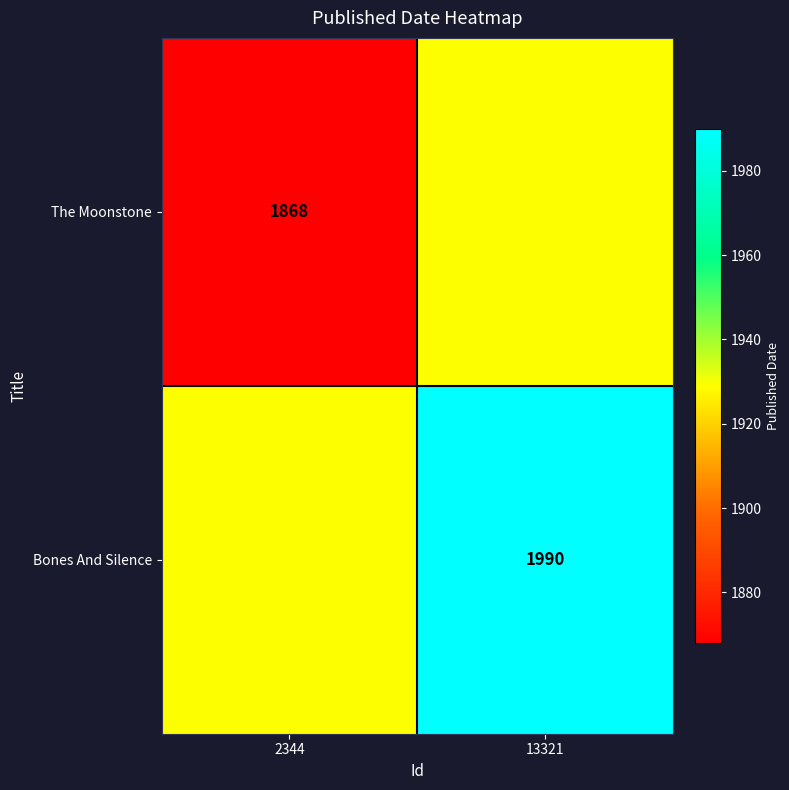

The The Moonstone series shows 1208 at 2344. True or false?

False